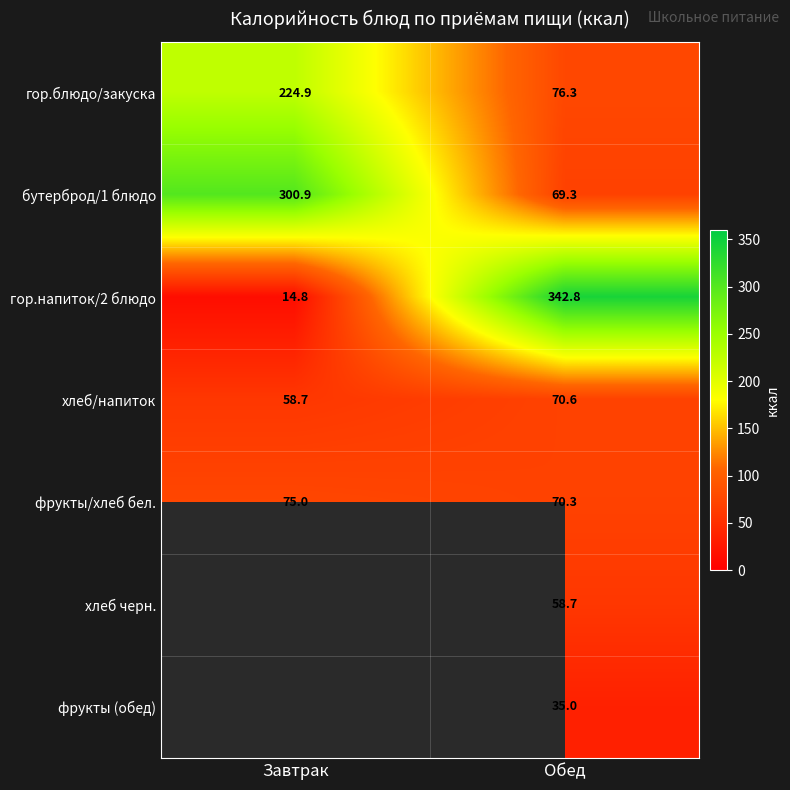

What is the approximate value of фрукты/хлеб бел. at Завтрак?

75.0